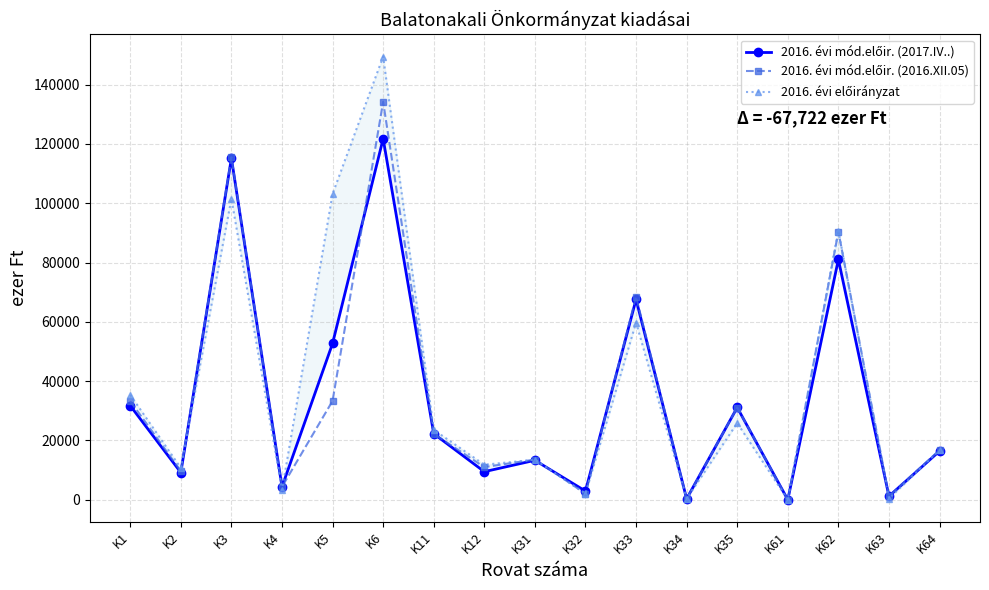

Reading left to right, transcribe all the data shown in this chart.

2016. évi mód.előir. (2017.IV..): 31722	9181	115208	4350	52712	121766	22263	9459	13296	2917	67566	315	31114	0	81040	1185	16402
2016. évi mód.előir. (2016.XII.05): 33239	9676	115543	4350	33332	134233	22237	11002	13559	2065	68501	315	31103	0	90425	1232	16722
2016. évi előirányzat: 35374	10717	101504	3250	103139	149476	23576	11798	13496	2065	59766	315	25862	0	90759	412	16709